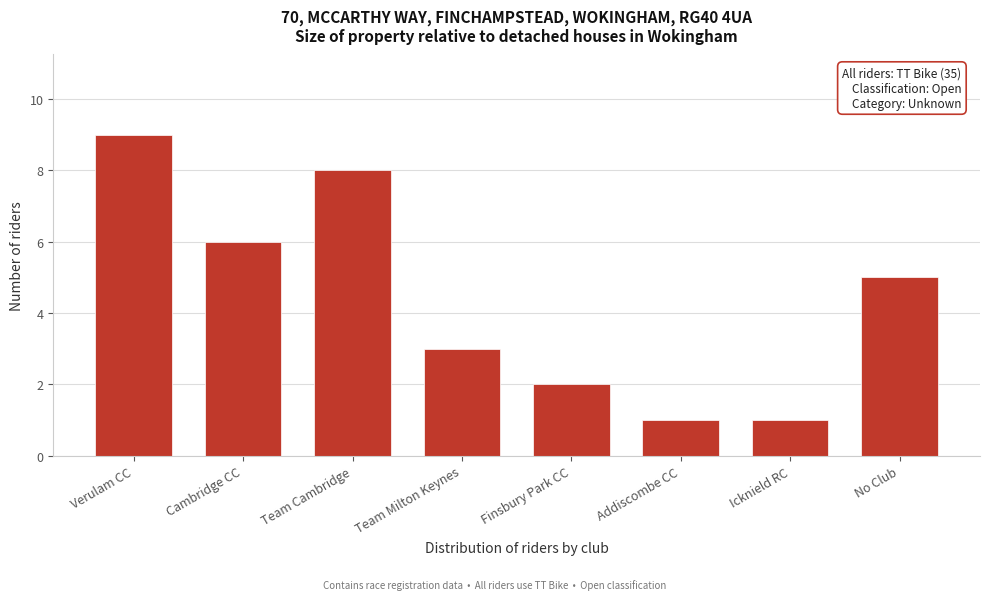

Reading right to left, transcribe all the data shown in this chart.

5	1	1	2	3	8	6	9